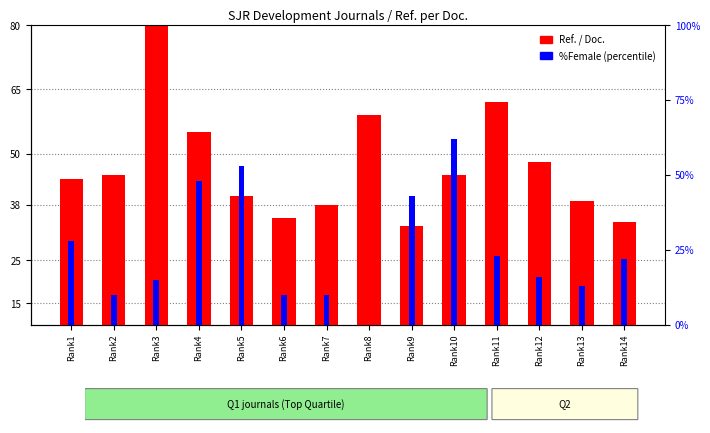

What is the difference between the maximum and minimum values in the Ref. / Doc. series?

57.0